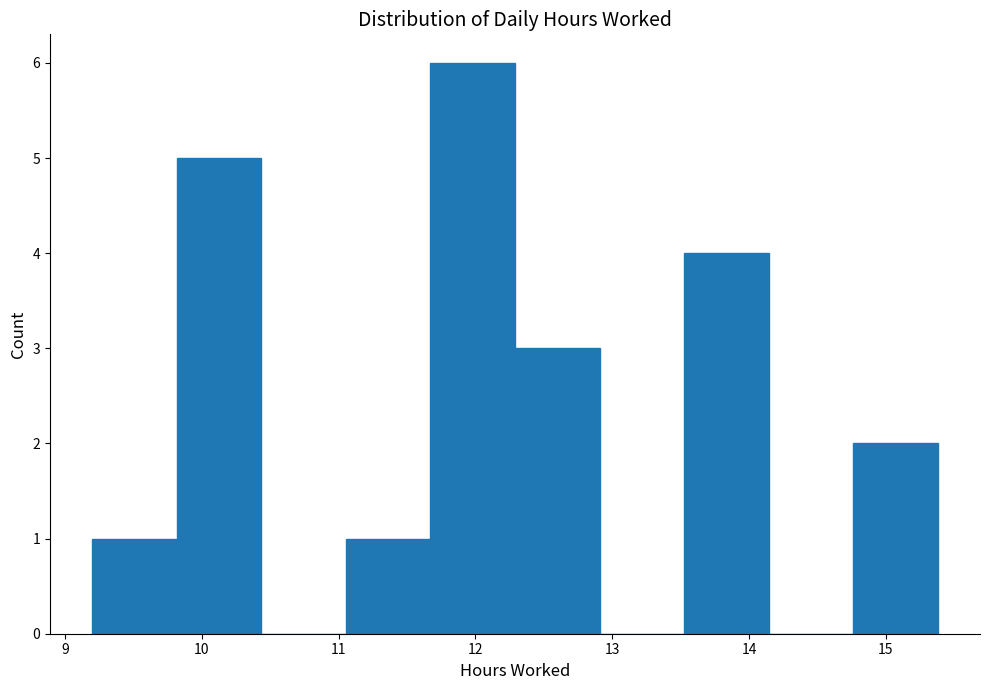

Which range on the x-axis has the tallest bar?

11.7 to 12.3